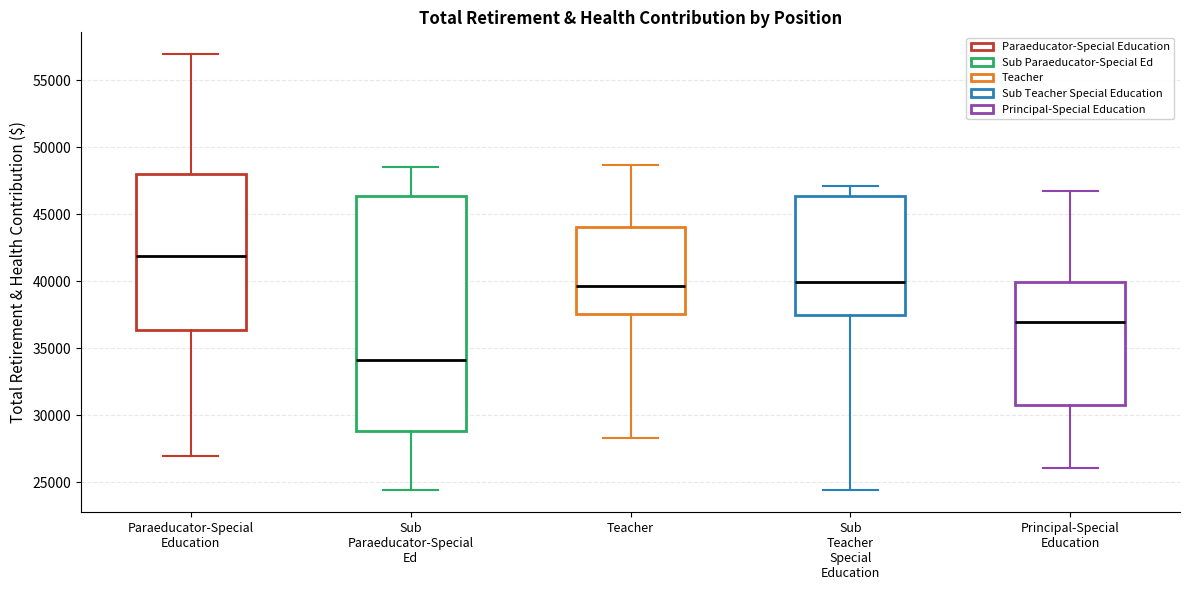

Reading left to right, transcribe this box plot: for each box, give where its median line is, the range the box spans, and where its two whiskers end, as read against the y-axis. The values are not printed on the chart, so give them approximately, as read against the axis.

Paraeducator-Special Education: median 42000, box 36500 to 48000, whiskers 27000 to 57000
Sub Paraeducator-Special Ed: median 34000, box 29000 to 46500, whiskers 24500 to 48500
Teacher: median 39500, box 37500 to 44000, whiskers 28500 to 48500
Sub Teacher Special Education: median 40000, box 37500 to 46500, whiskers 24500 to 47000
Principal-Special Education: median 37000, box 31000 to 40000, whiskers 26000 to 46500